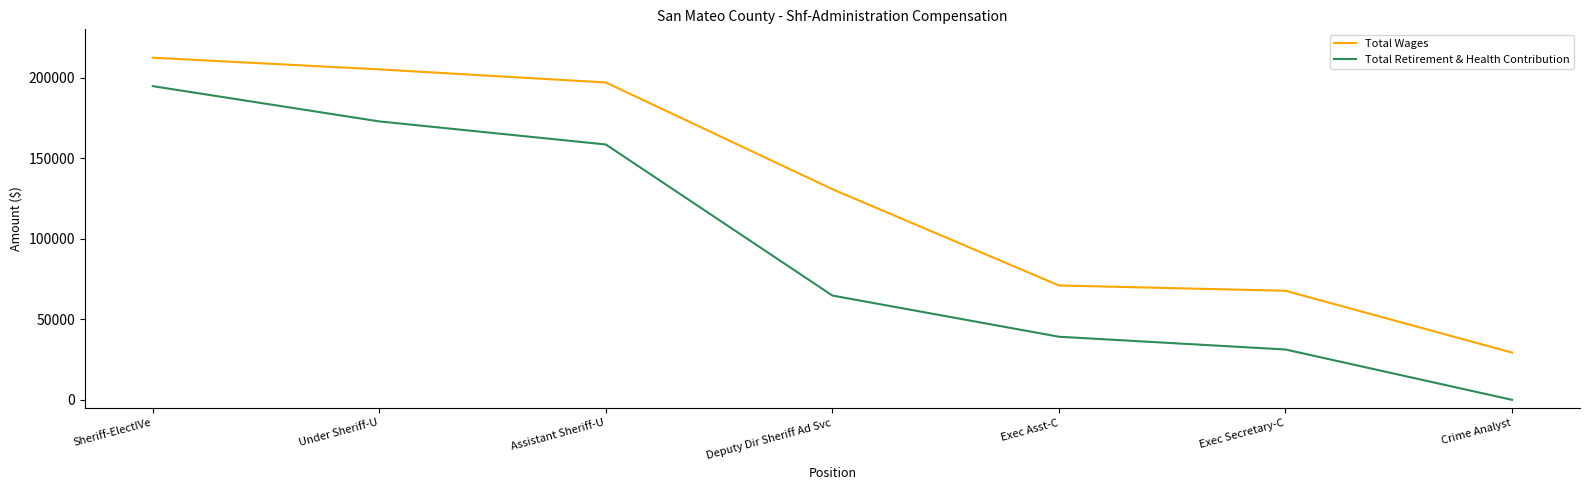

What is the total value across all series at Exec Asst-C?

110184